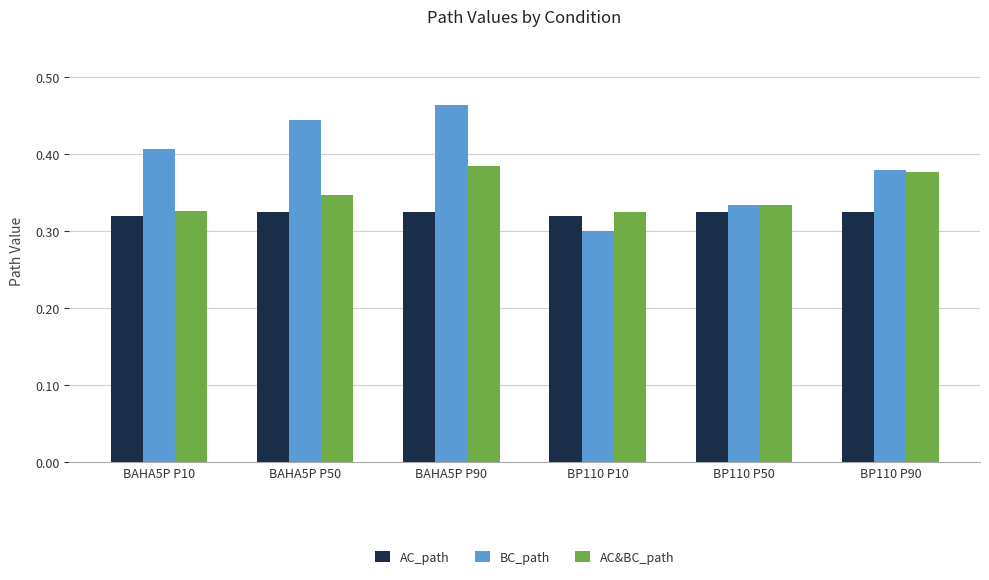

True or false: AC_path has a value of 0.1 at BP110 P90.

False